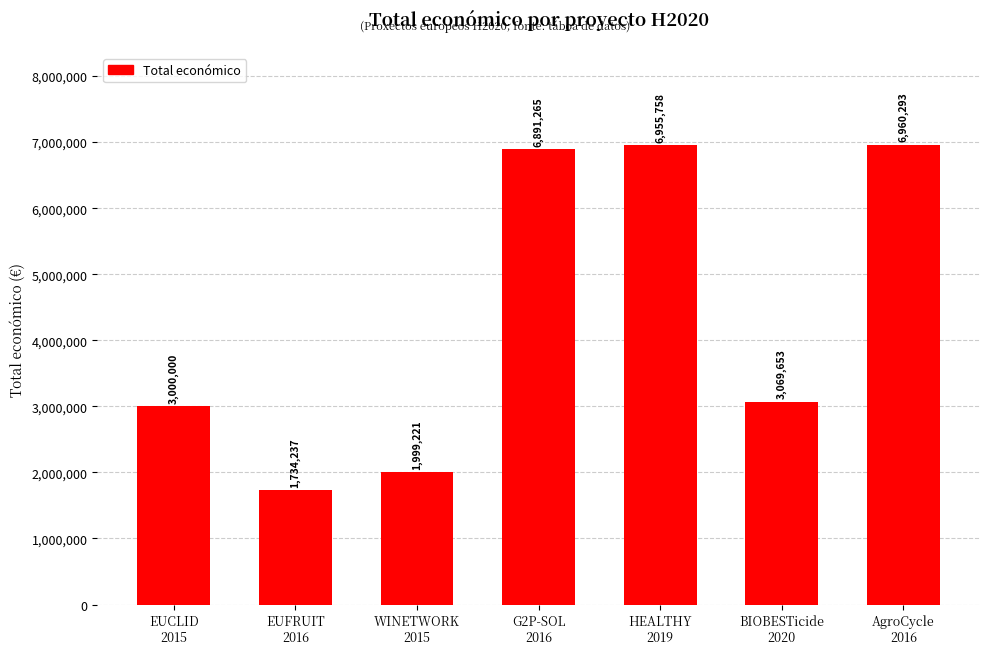

The value at EUFRUIT
2016 is 965292. True or false?

False